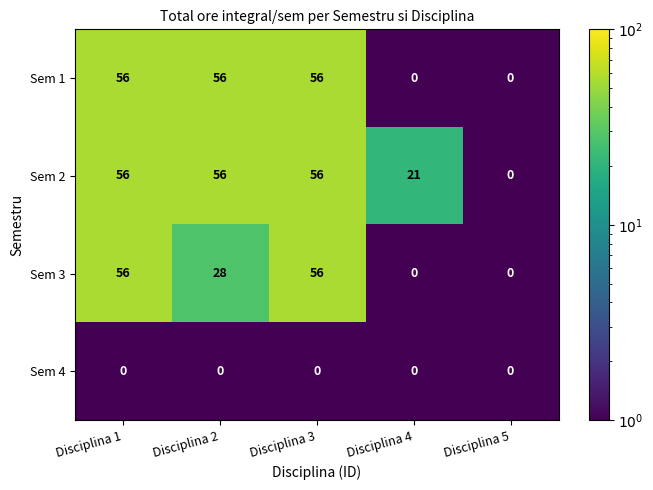

What is the average value of the Sem 1 series?

34